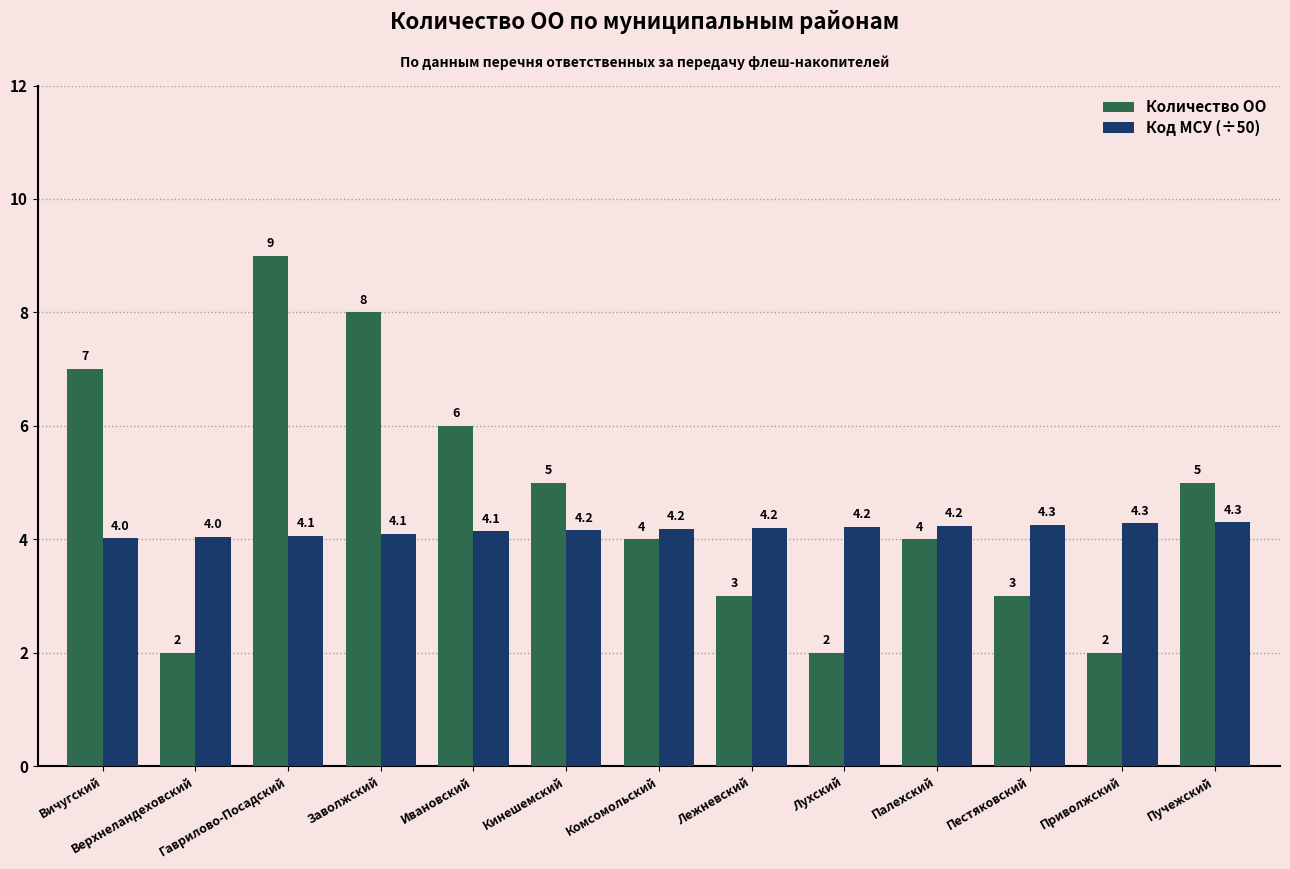

What is the approximate value of Количество ОО at Приволжский?

2.0